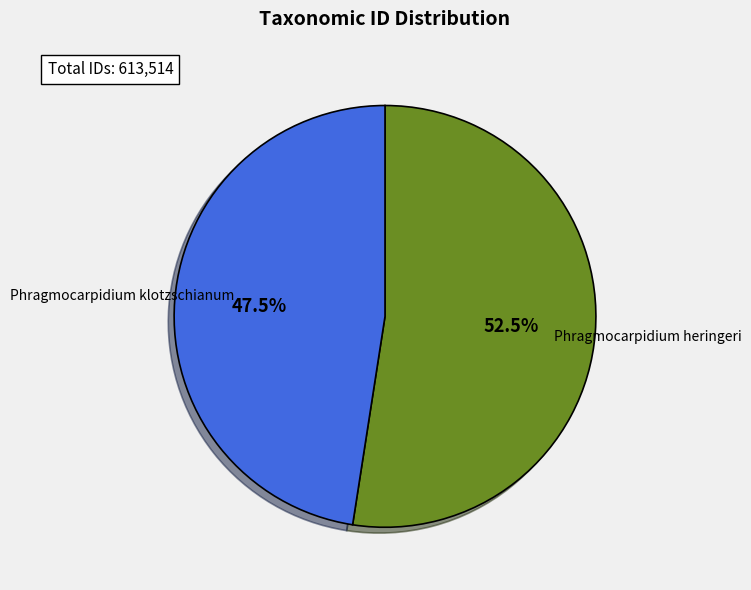

To the nearest percent, what is the difference between the largest and smallest slice percentages?

5%